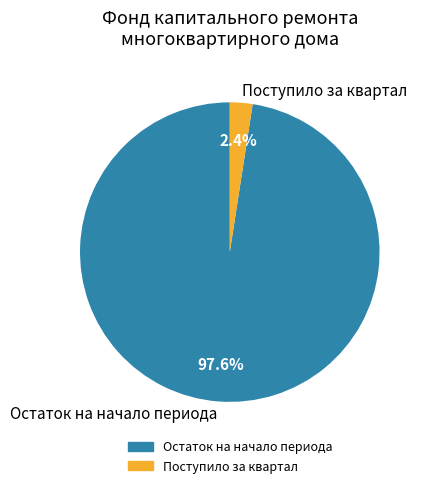

Combined, what portion of the pie is Остаток на начало периода and Поступило за квартал?

100.0%